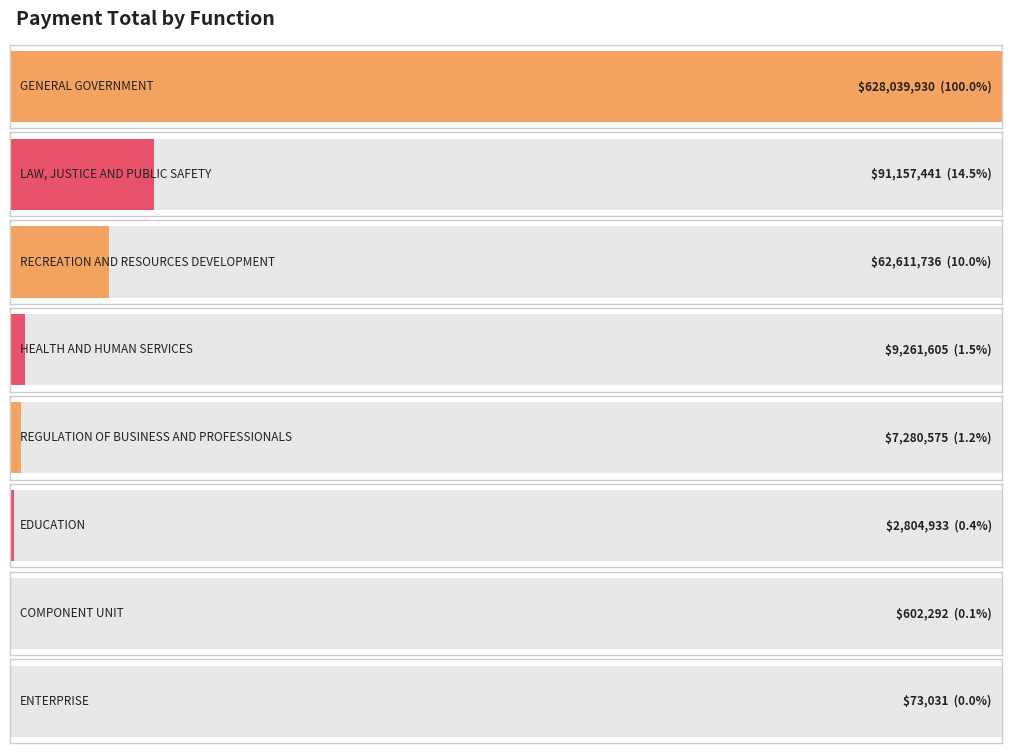

What is the minimum value shown in the chart?

73030.6